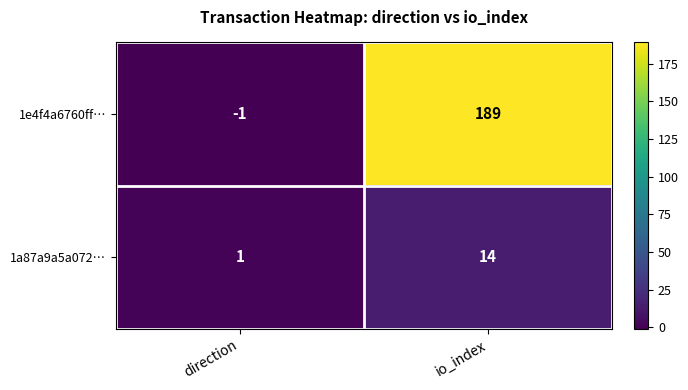

Rank the series at io_index from lowest to highest value.

1a87a9a5a072…, 1e4f4a6760ff…